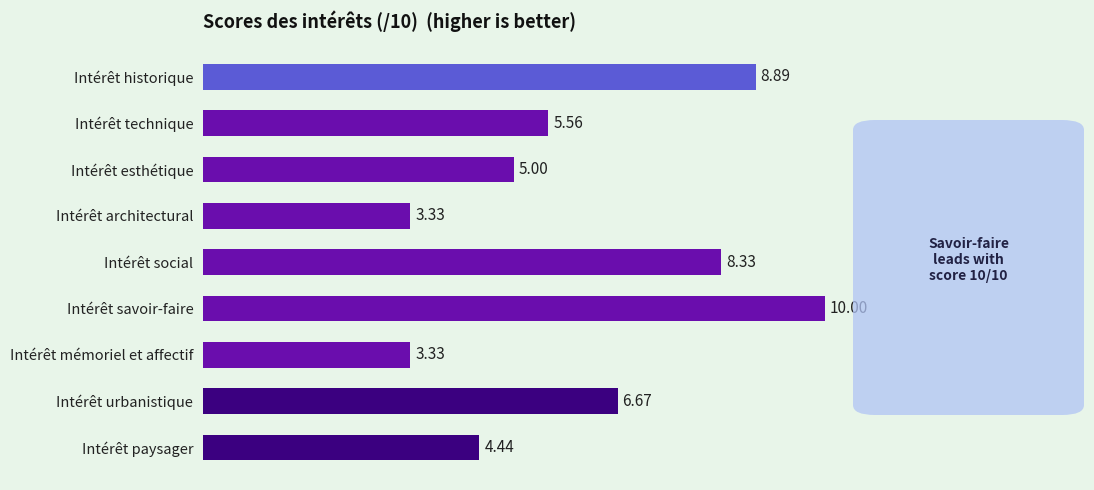

What is the sum of all values?

55.6